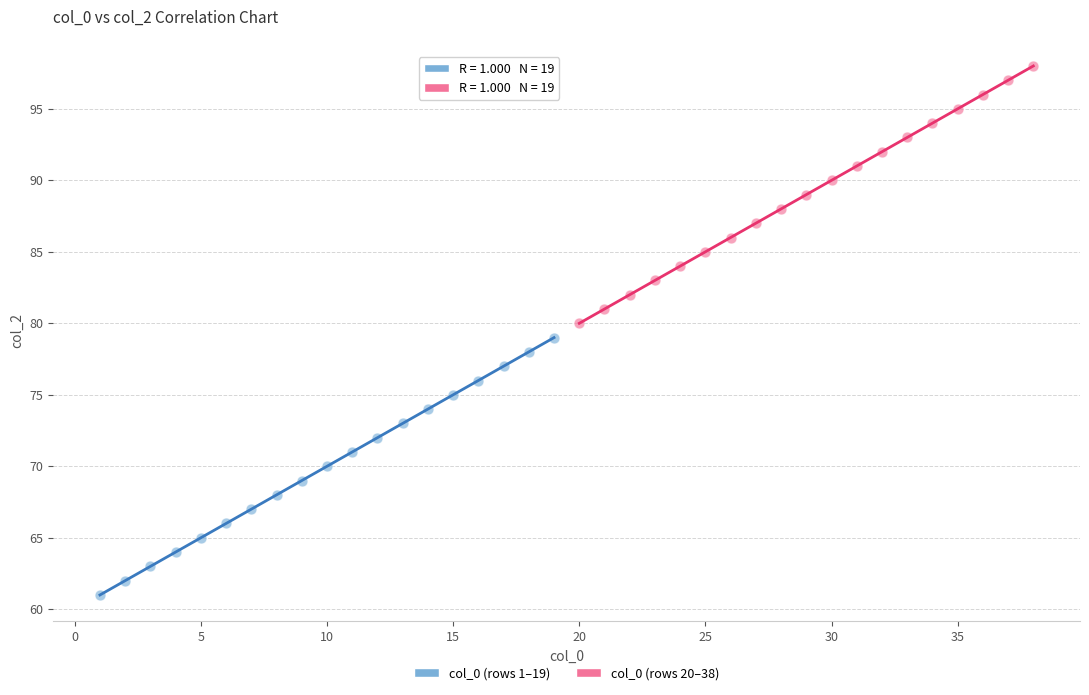

Which series contains the highest Y value?

col_0 (rows 20–38)